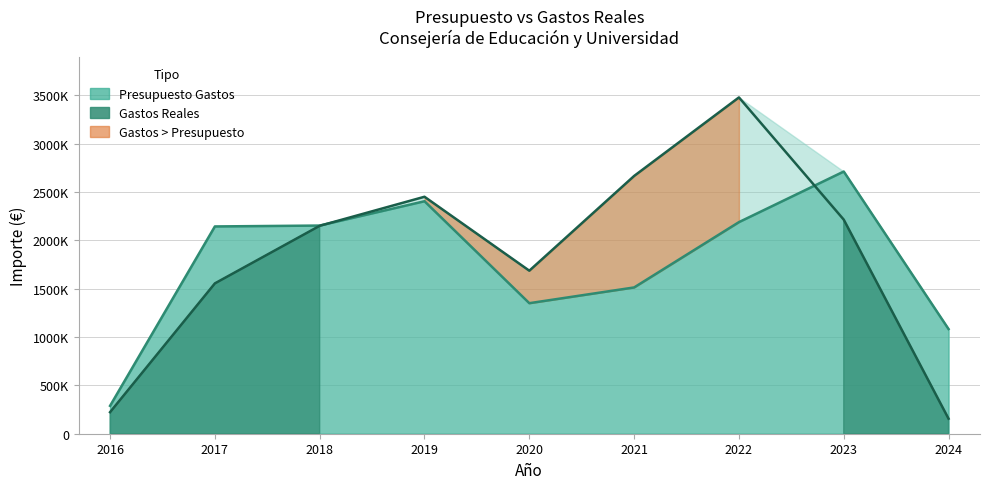

Which series has the largest total across all categories?

Gastos Reales